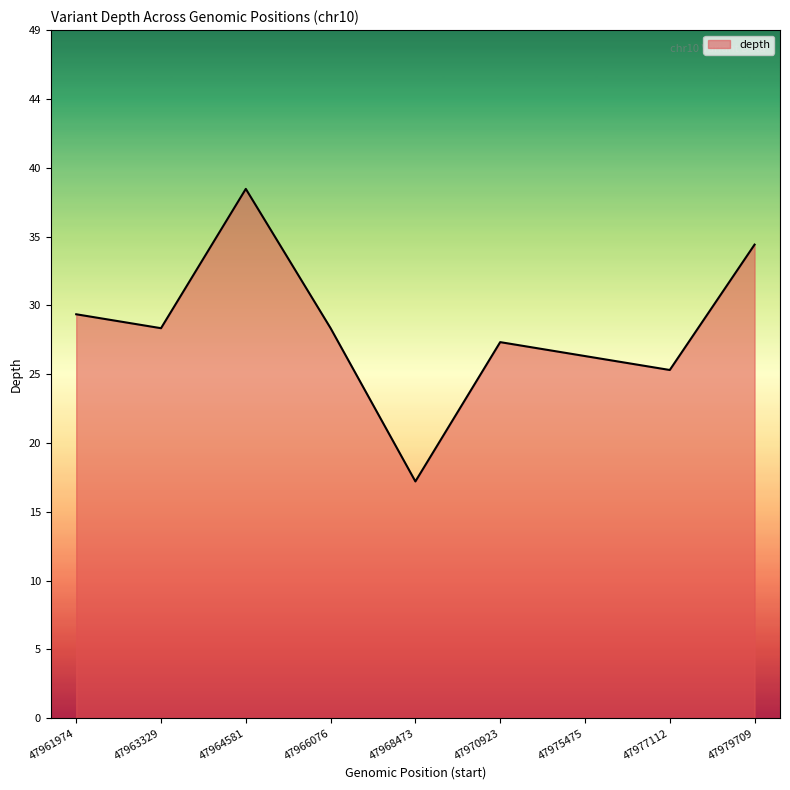

What is the sum of the values at 47975475 and 47966076?

54